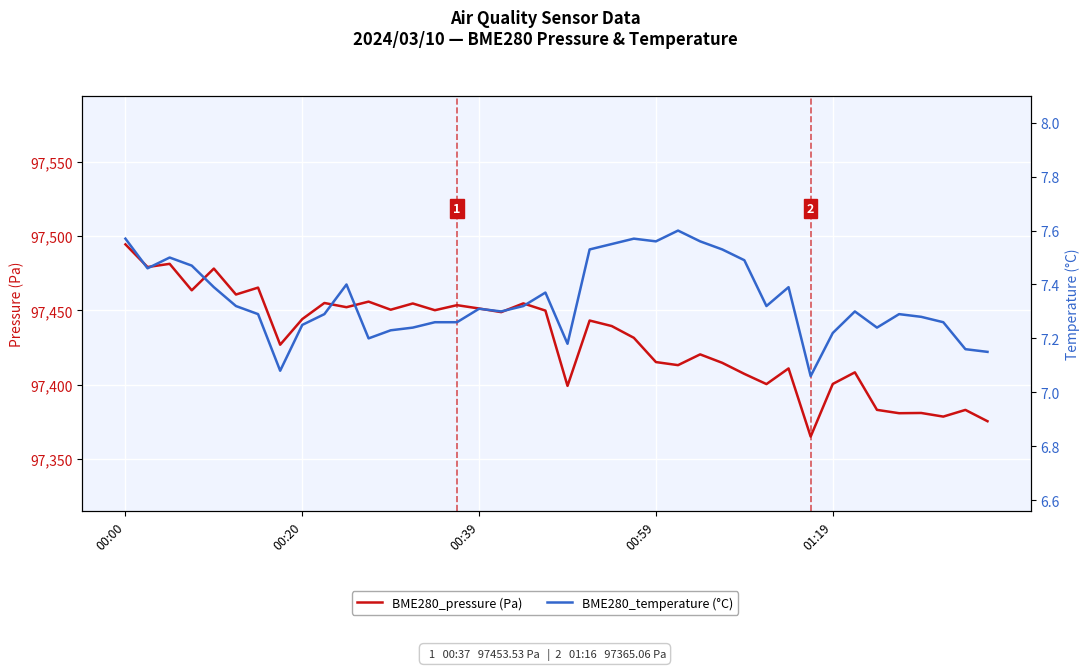

True or false: BME280_pressure (Pa) and BME280_temperature (°C) intersect in this chart.

False